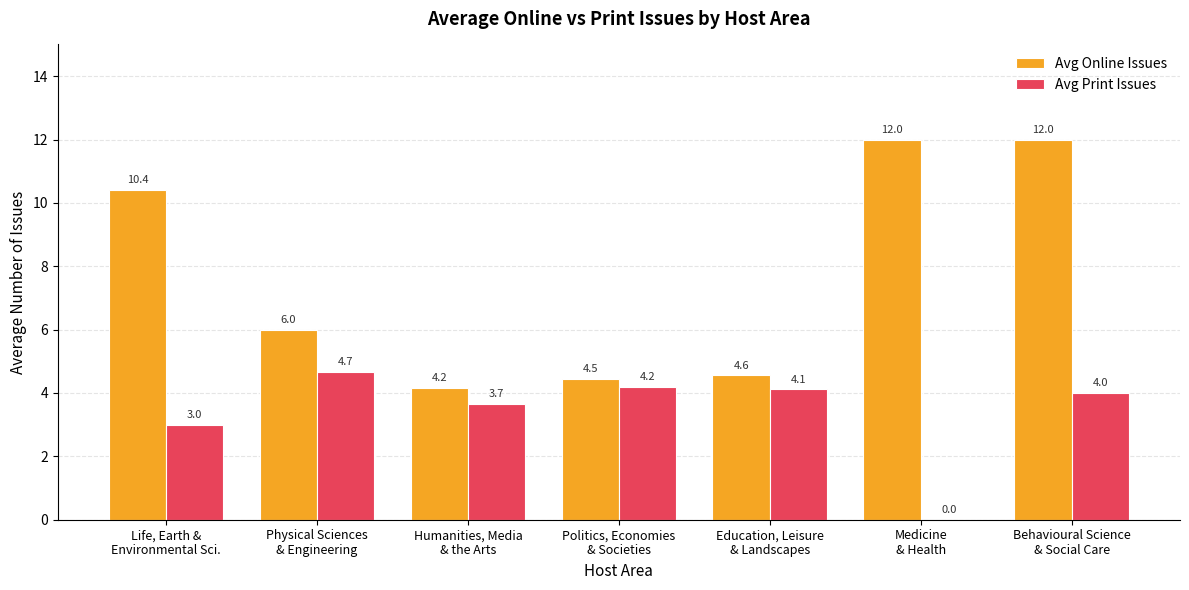

What are all the series names shown in the legend?

Avg Online Issues, Avg Print Issues